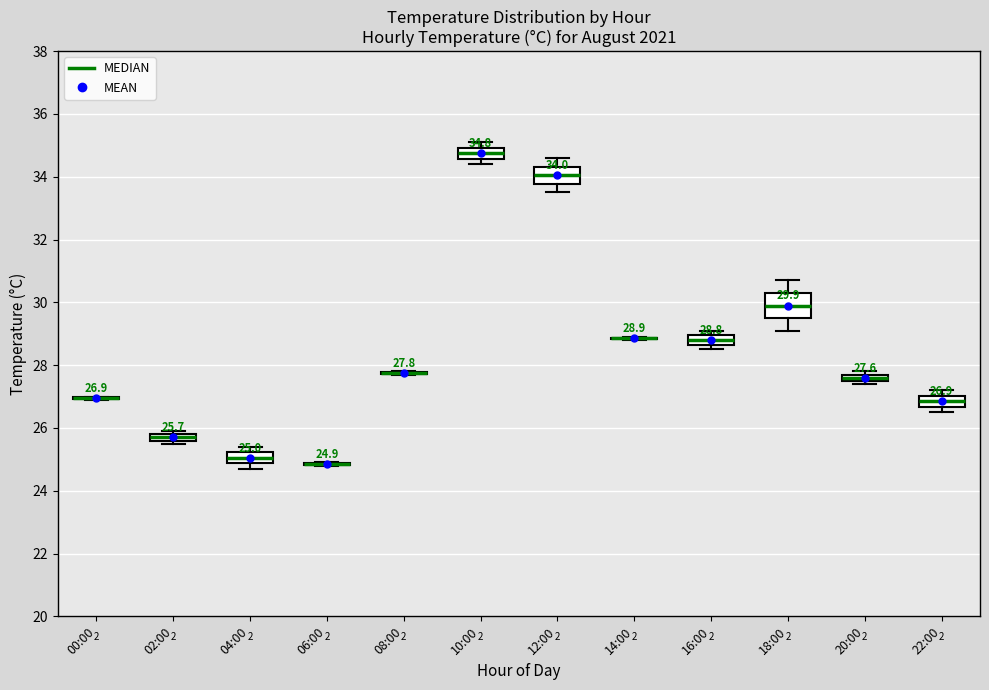

Which box is the tallest, from its lower edge to its upper edge?

18:00